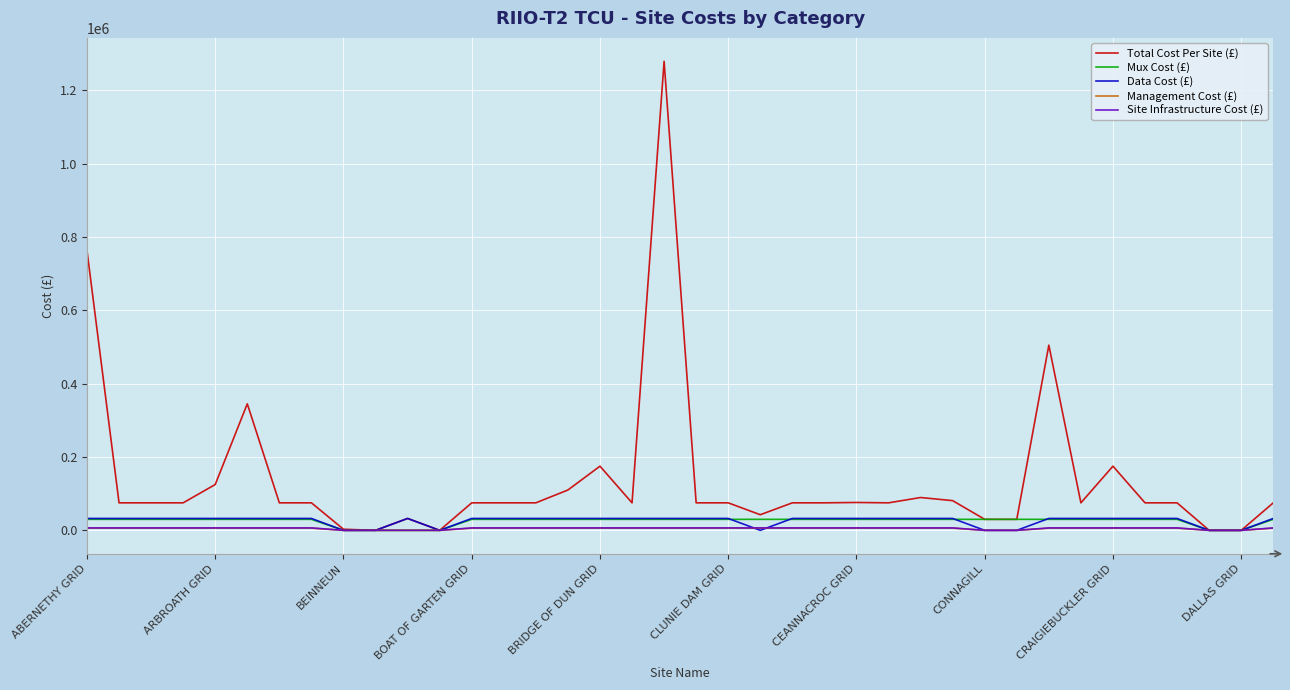

Which series has the largest range (max minus min)?

Total Cost Per Site (£)